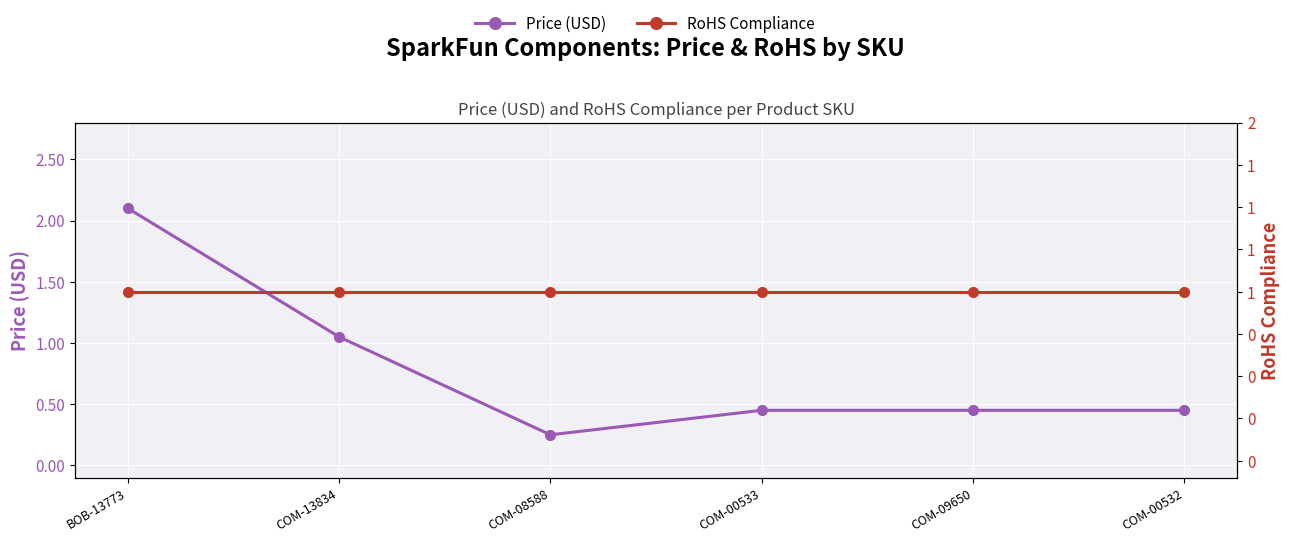

At which category is the sum across all series the highest?

BOB-13773